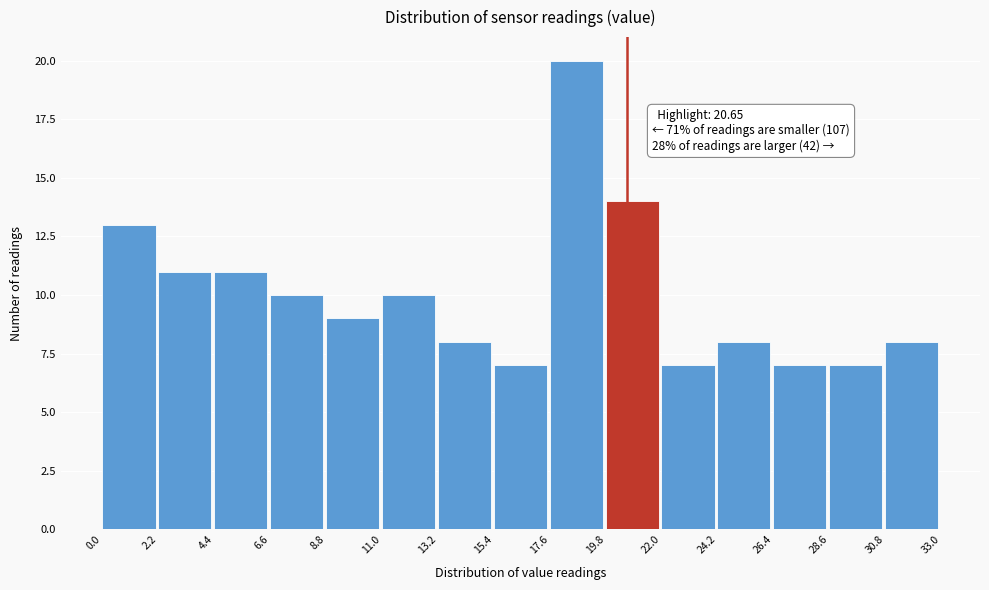

Over which range of the x-axis is the bar tallest?

17.6 to 19.8